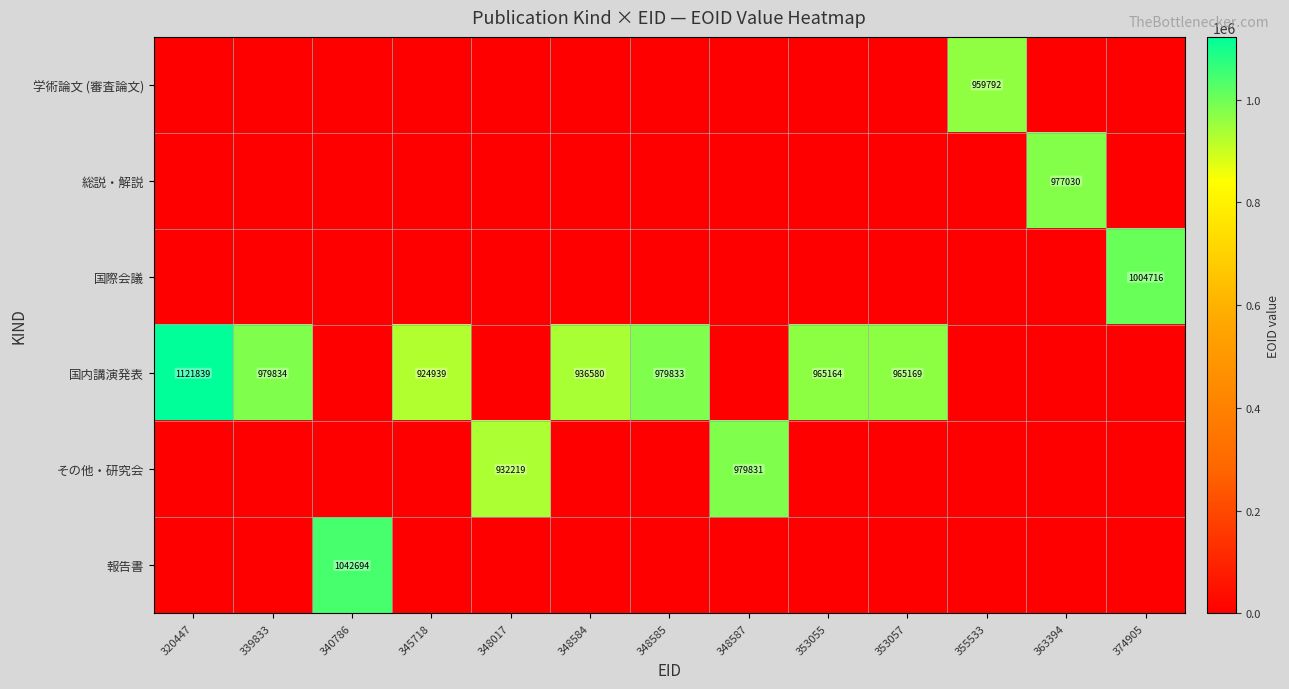

Is it true that 国内講演発表 equals 365143 at 339833?

False